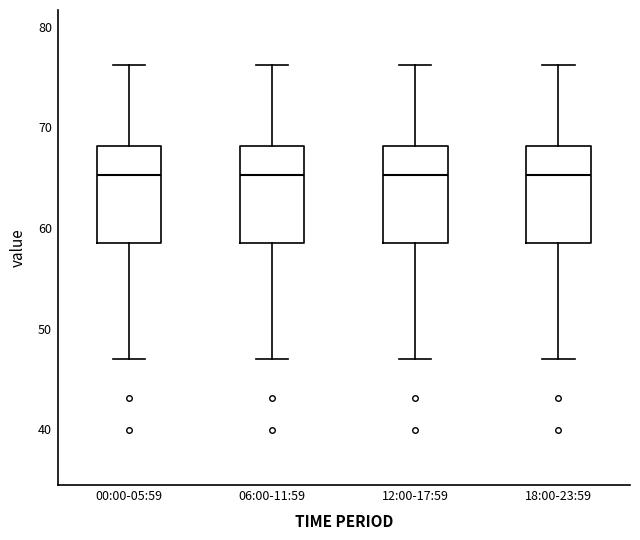

Reading left to right, transcribe this box plot: for each box, give where its median line is, the range the box spans, and where its two whiskers end, as read against the y-axis. The values are not printed on the chart, so give them approximately, as read against the axis.

00:00-05:59: median 65, box 58 to 68, whiskers 47 to 76
06:00-11:59: median 65, box 58 to 68, whiskers 47 to 76
12:00-17:59: median 65, box 58 to 68, whiskers 47 to 76
18:00-23:59: median 65, box 58 to 68, whiskers 47 to 76